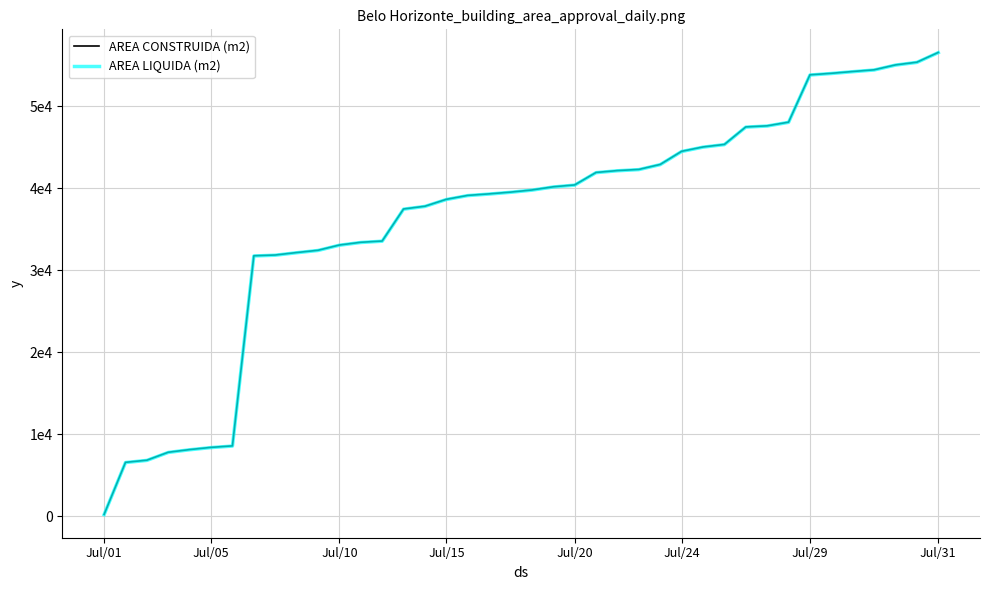

Does the chart display data point markers on the line(s)?

No